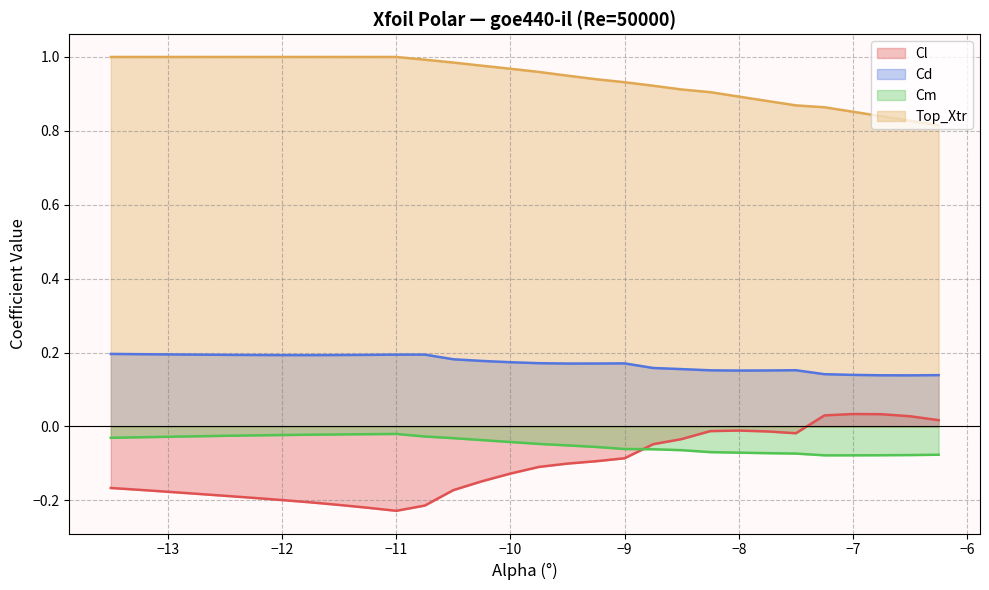

At −7, list the series in order from largest to smallest.

Top_Xtr, Cd, Cl, Cm